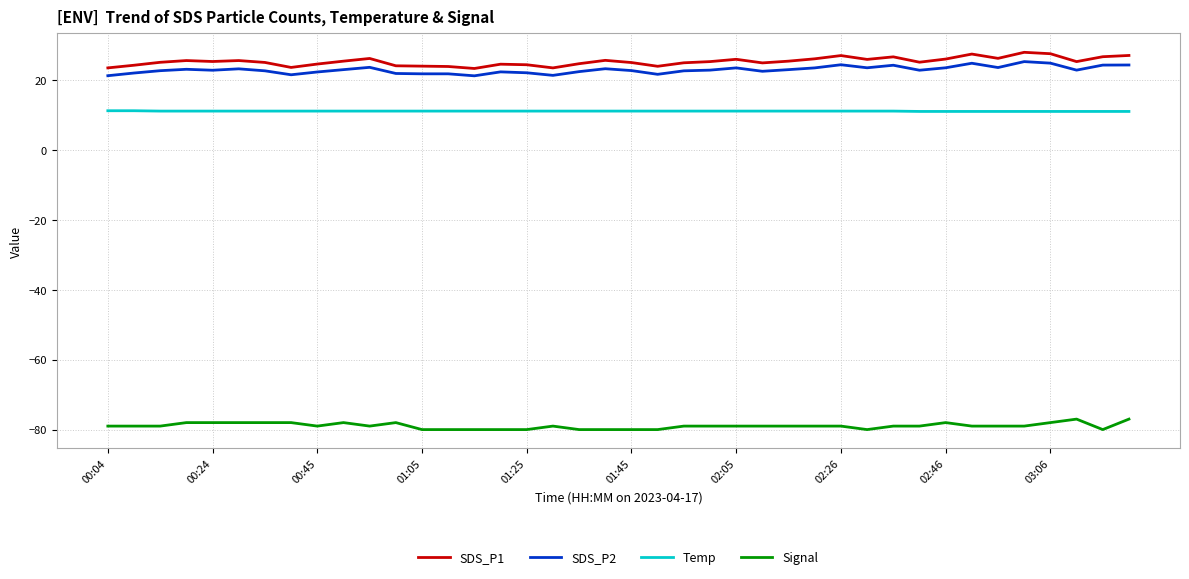

What is the lowest value of the Temp series?

11.1